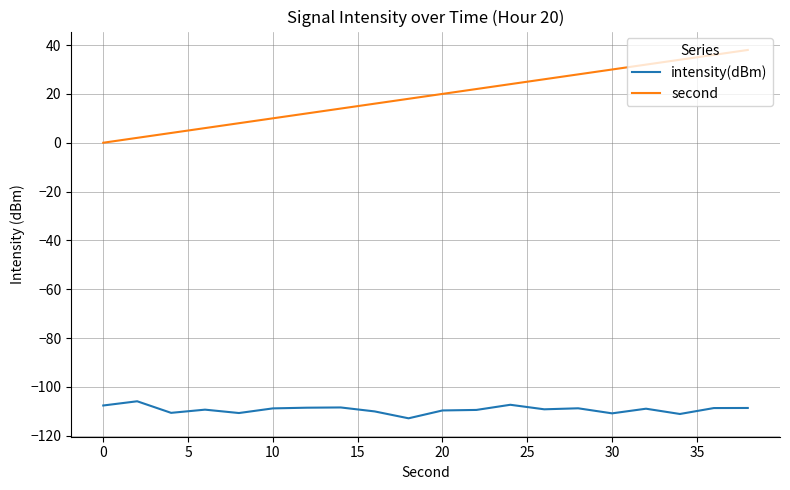

Which series has the widest spread of values?

second